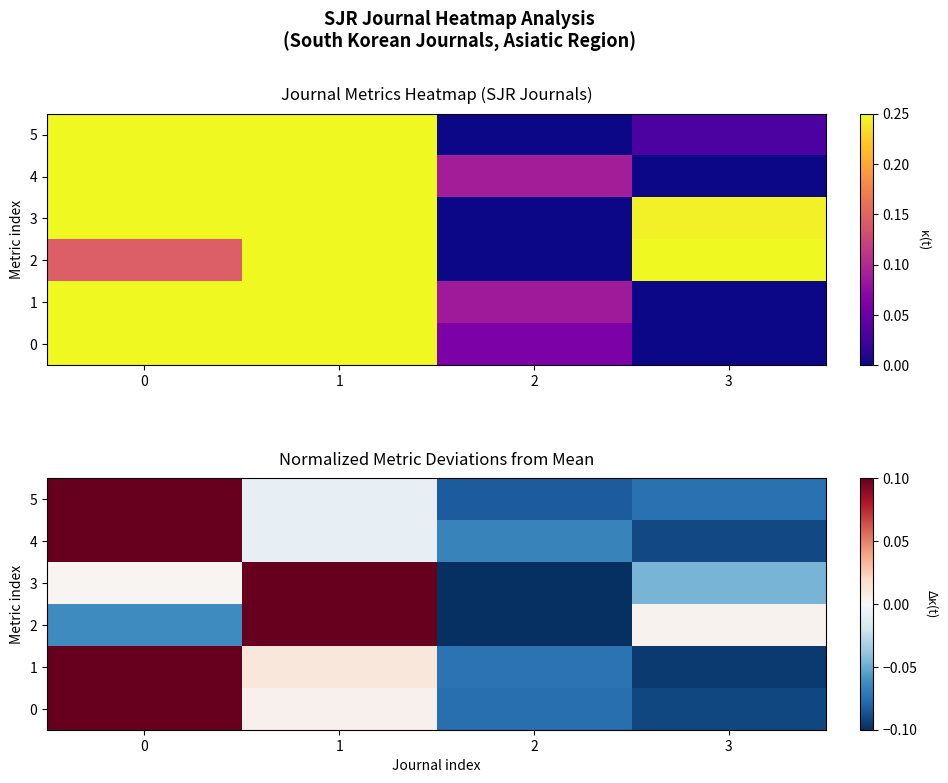

Between 3 and 1, which is larger?

1